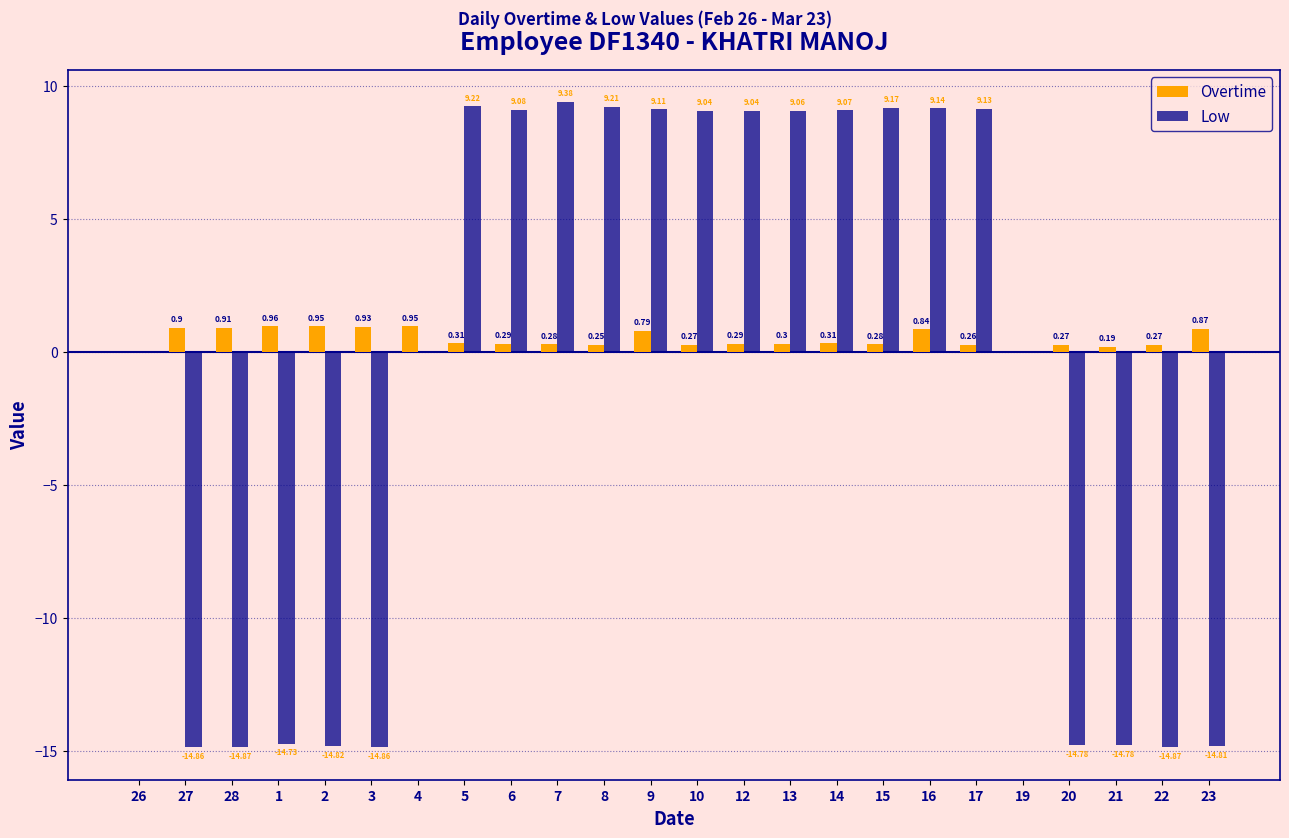

What is the average value of the Overtime series?

0.5